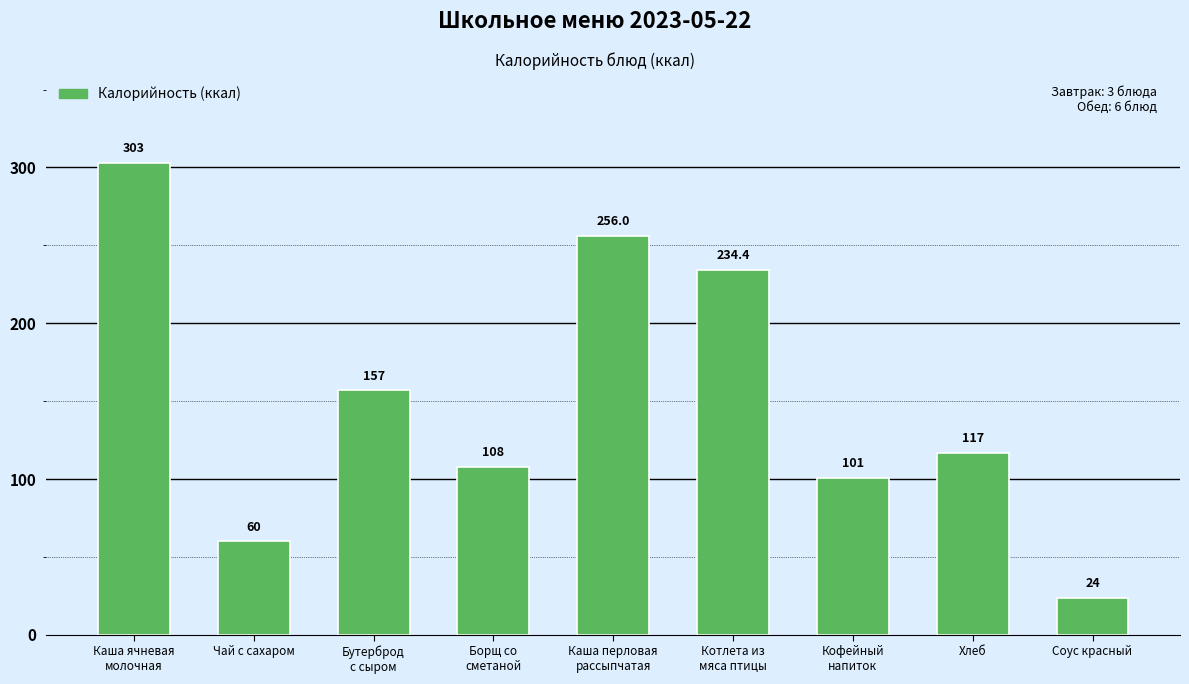

The chart shows a value of 123.1 at Каша перловая
рассыпчатая. True or false?

False